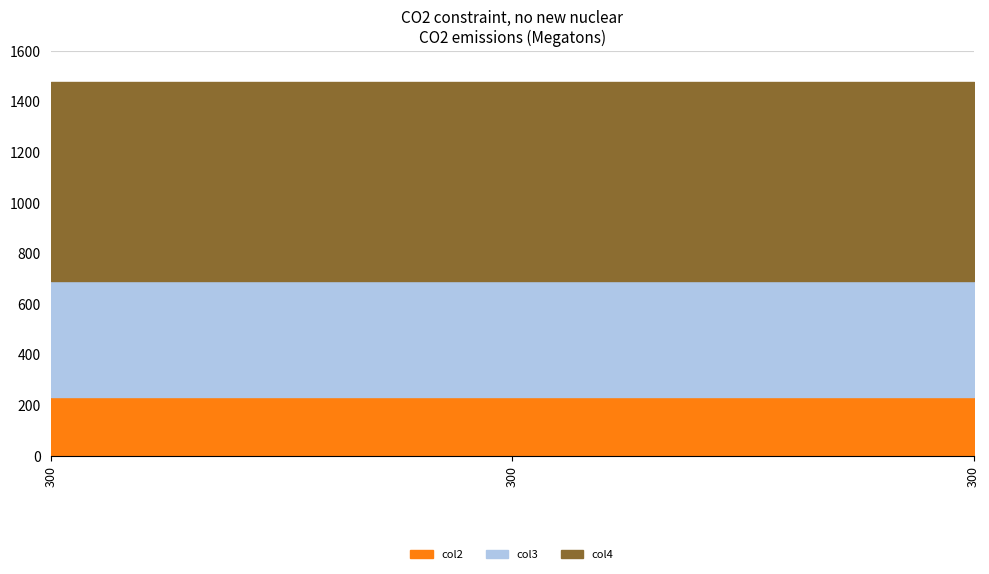

List the labels in order of col2 value, largest first.

300, 300, 300